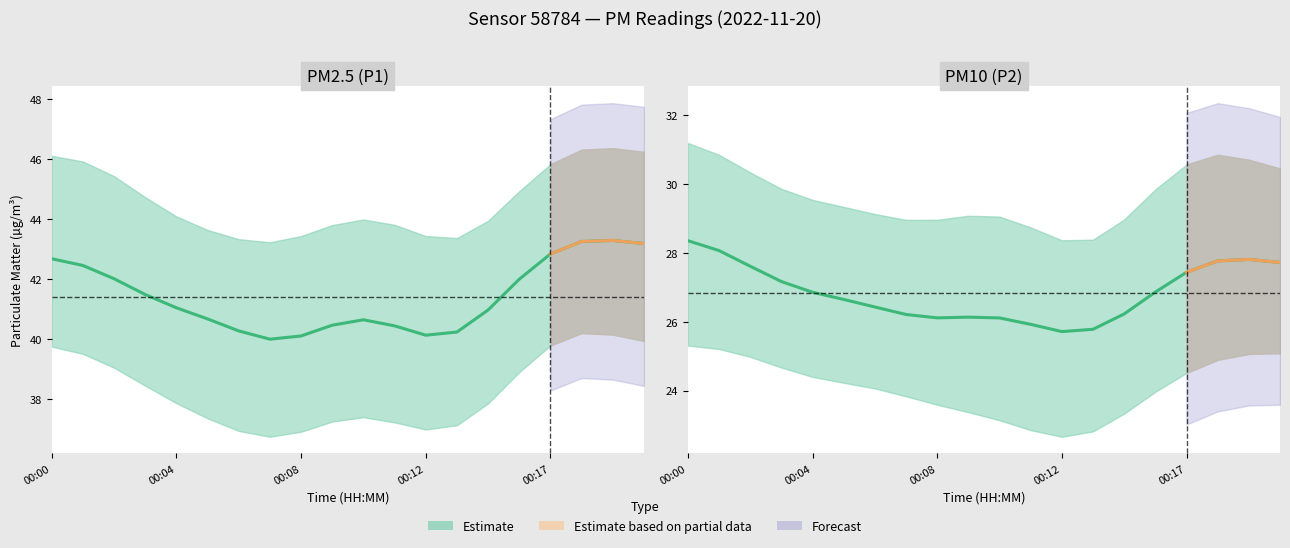

At which label does the data first exceed 26?

00:00